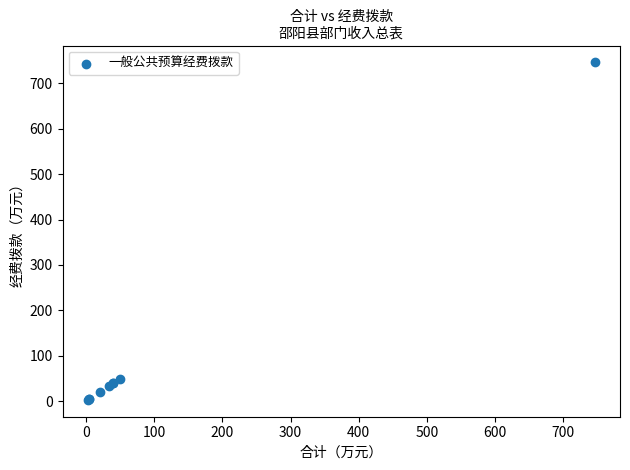

What Y value in the scatter plot is closest to 374?

49.7